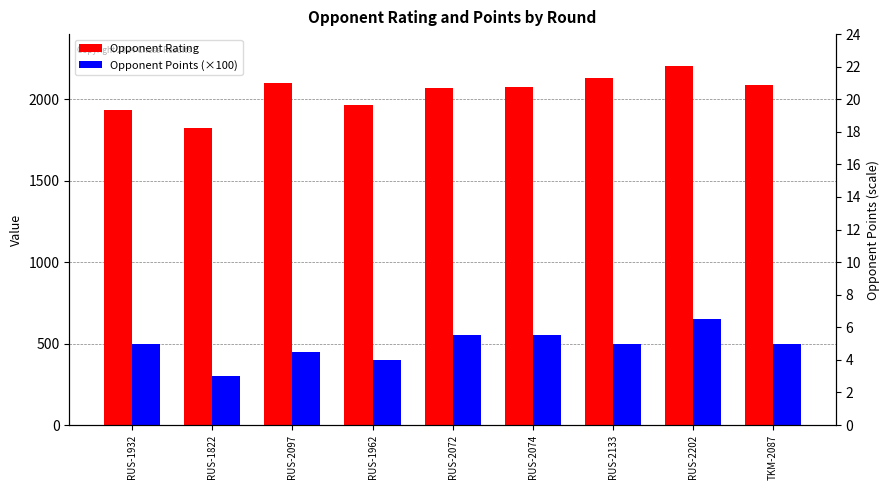

The value of Opponent Rating at RUS-2202 is 2202. True or false?

True